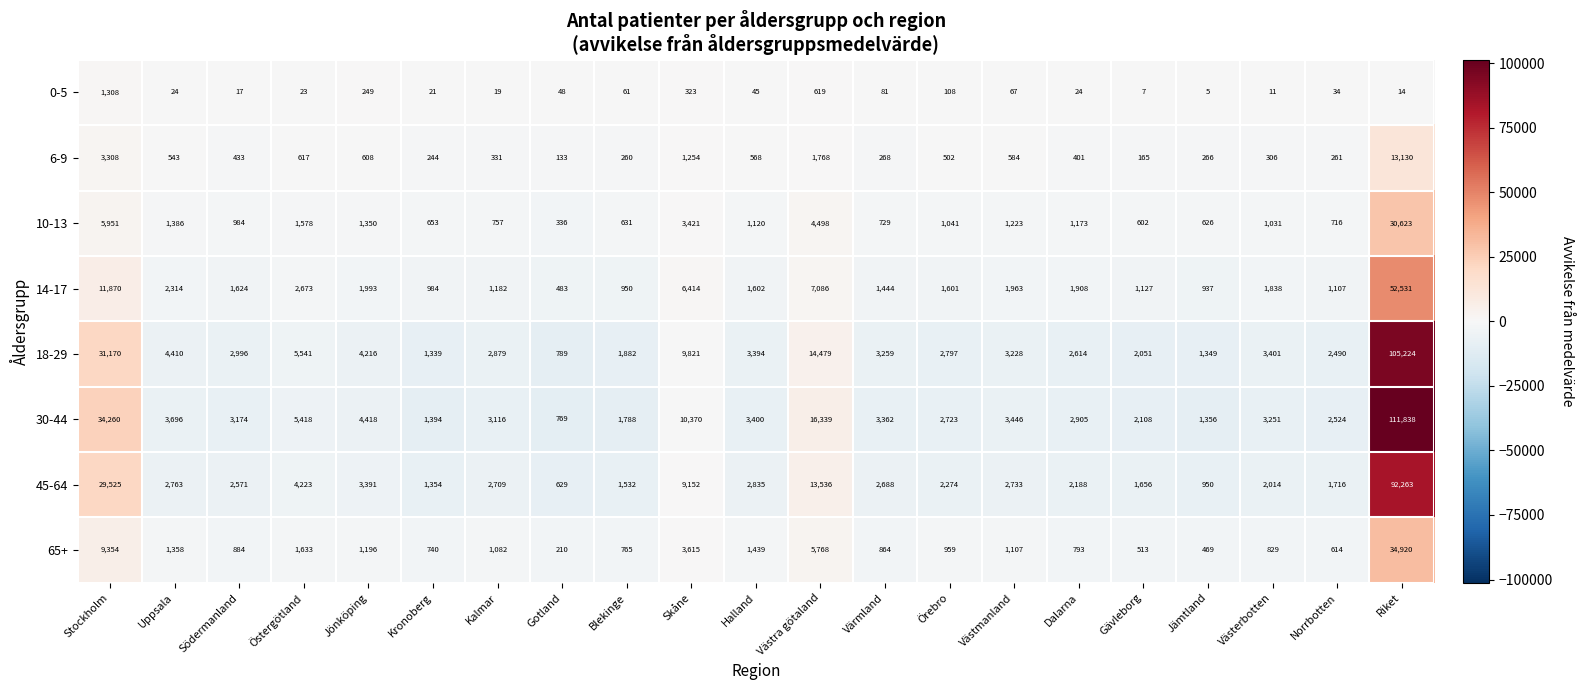

What is the minimum value shown in the chart?

5